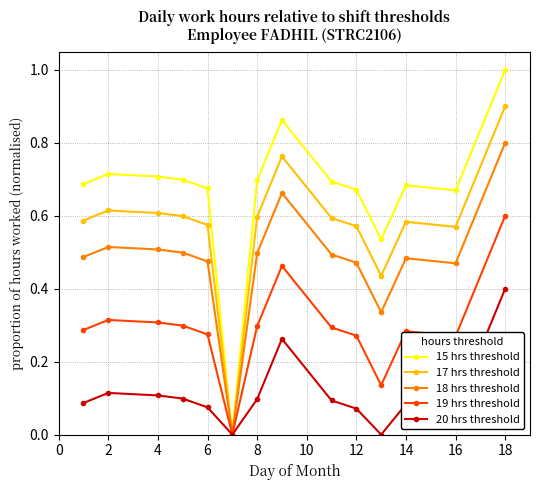

How many categories are shown in the chart?

14